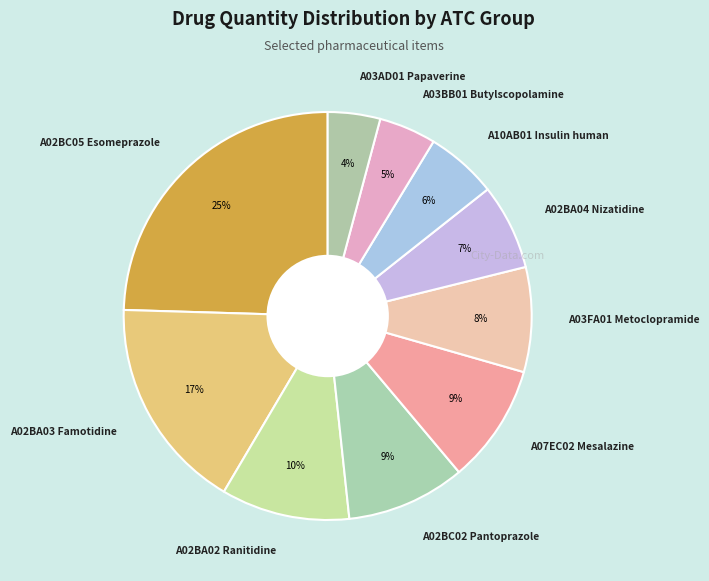

Between A03BB01 Butylscopolamine and A02BC02 Pantoprazole, which is larger?

A02BC02 Pantoprazole